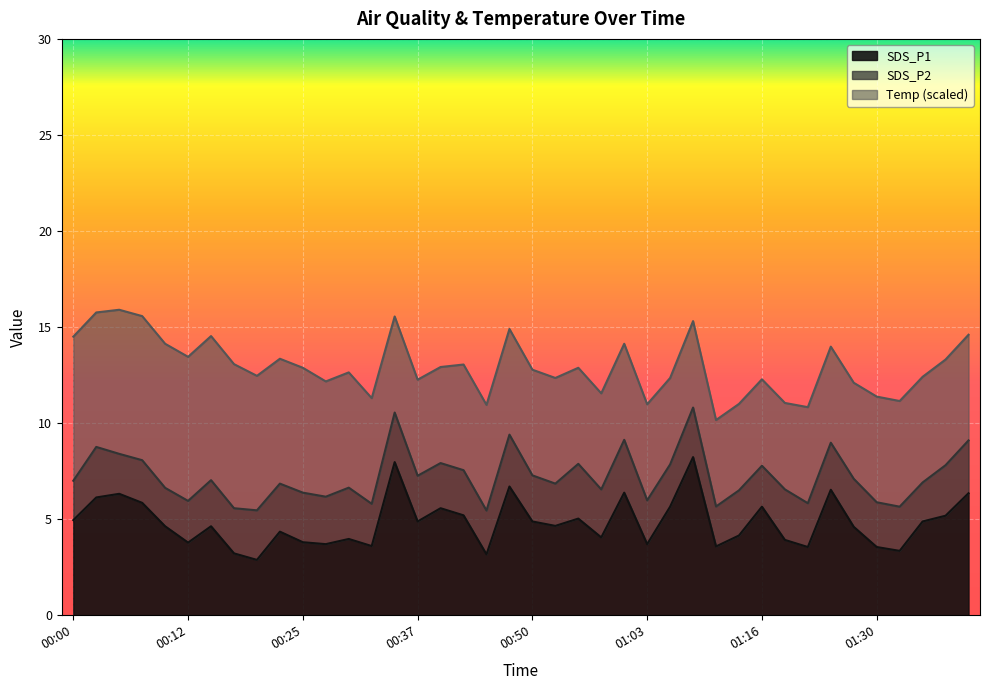

What is the value of the SDS_P2 point at the 25th from the left?

2.8